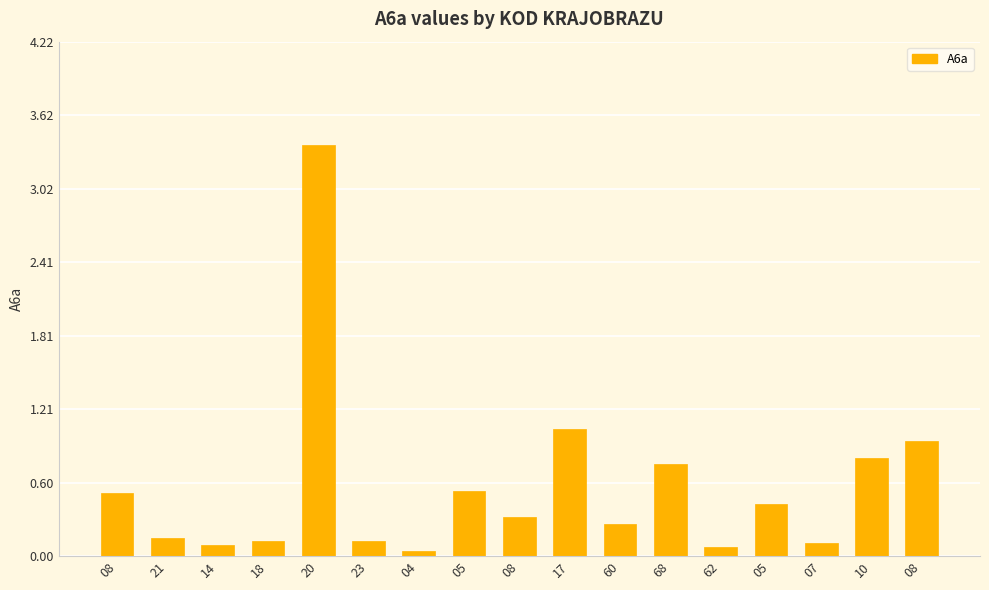

Count the number of categories in the chart.

17